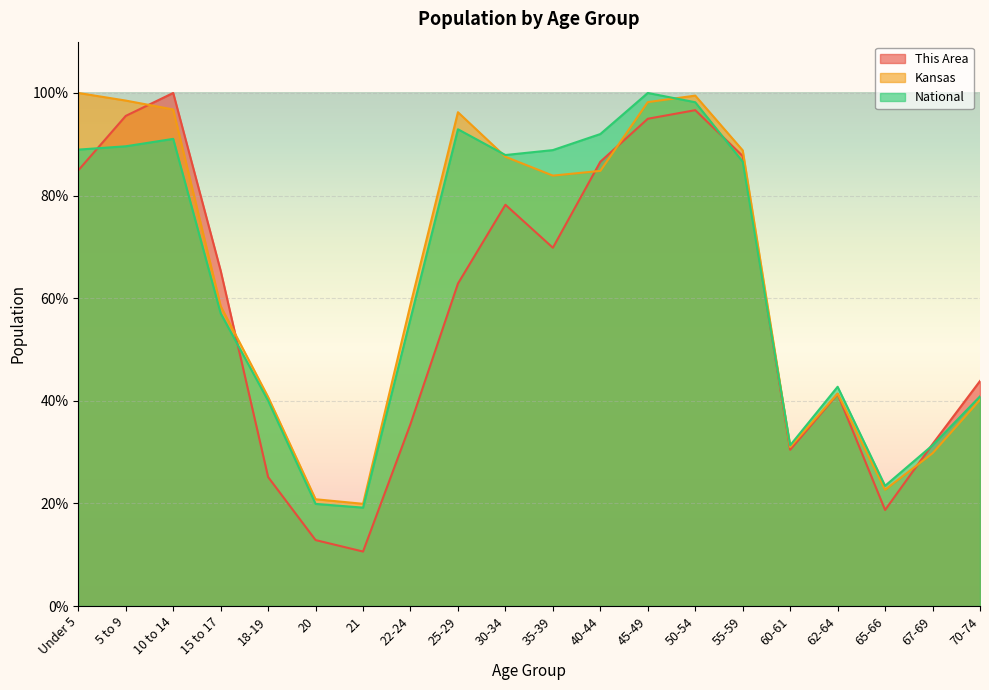

What is the label of the 1st point from the left?

Under 5